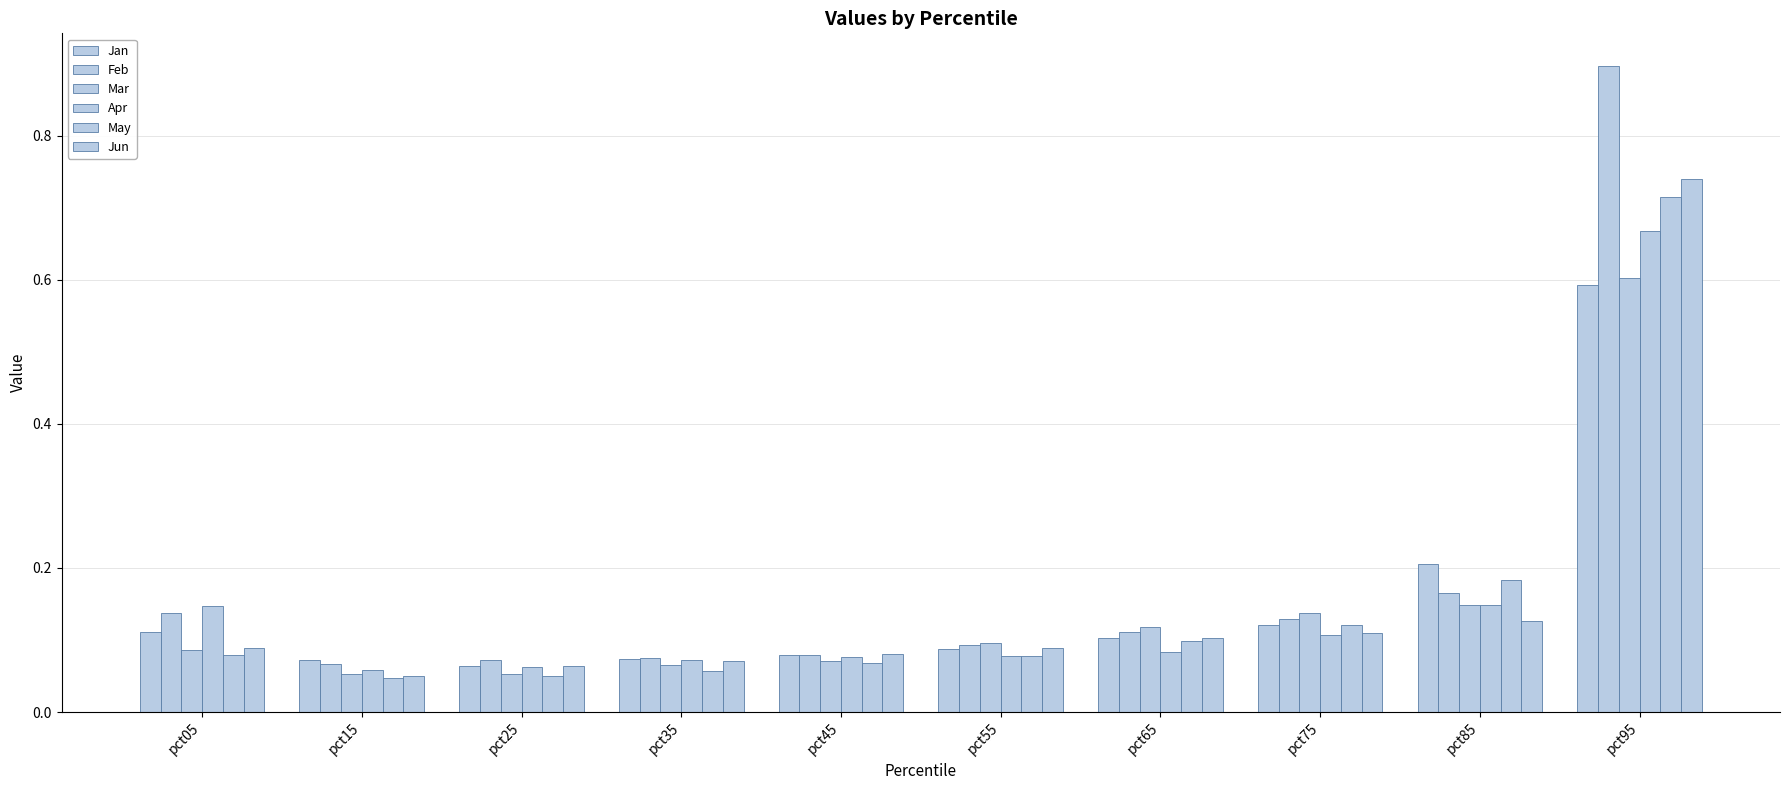

What is the sum of the Jan values at pct75 and pct85?

0.3